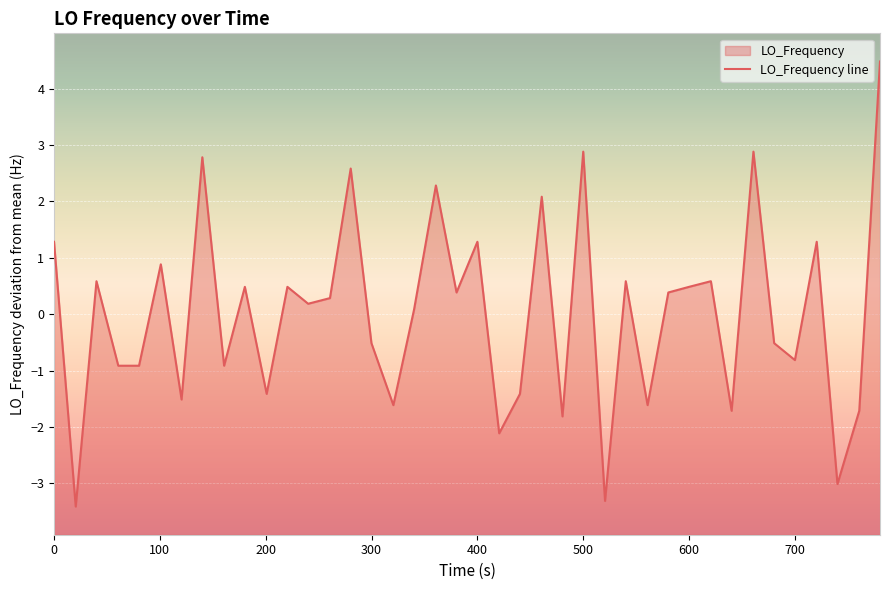

Reading right to left, transcribe all the data shown in this chart.

4.5	-1.7	-3.0	1.3	-0.8	-0.5	2.9	-1.7	0.6	0.5	0.4	-1.6	0.6	-3.3	2.9	-1.8	2.1	-1.4	-2.1	1.3	0.4	2.3	0.1	-1.6	-0.5	2.6	0.3	0.2	0.5	-1.4	0.5	-0.9	2.8	-1.5	0.9	-0.9	-0.9	0.6	-3.4	1.3